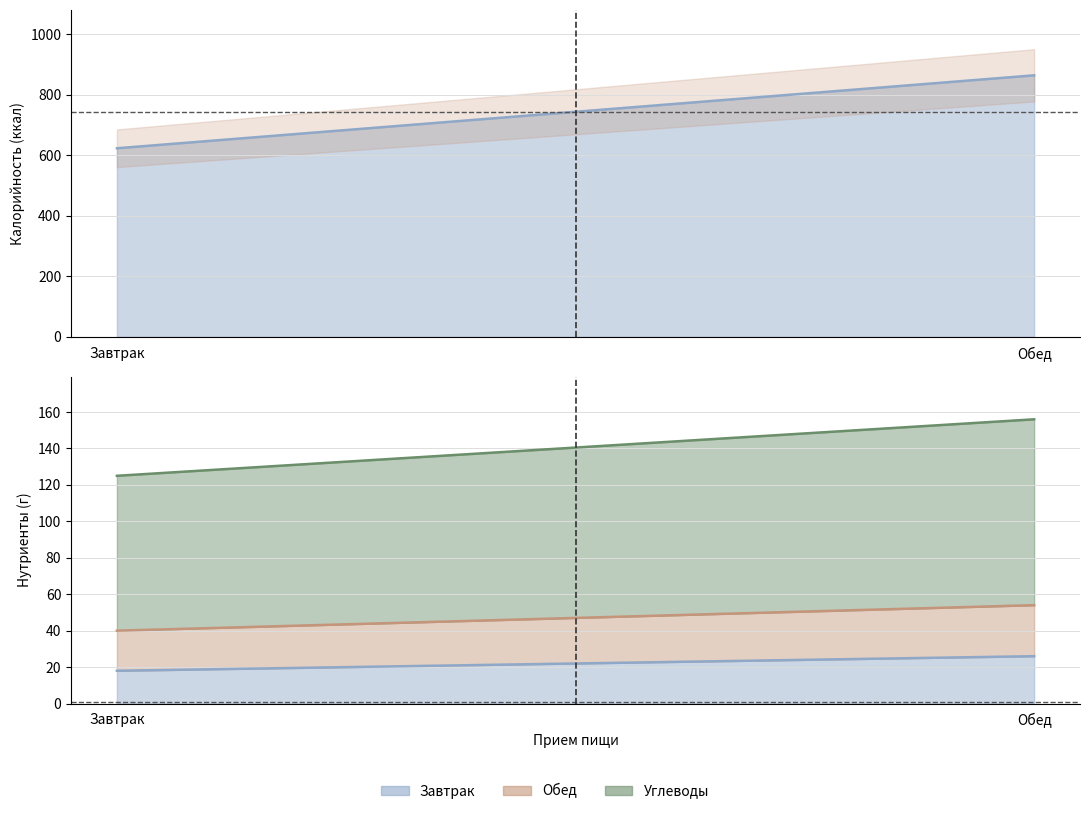

True or false: Жиры has a value of 11 at Обед.

False